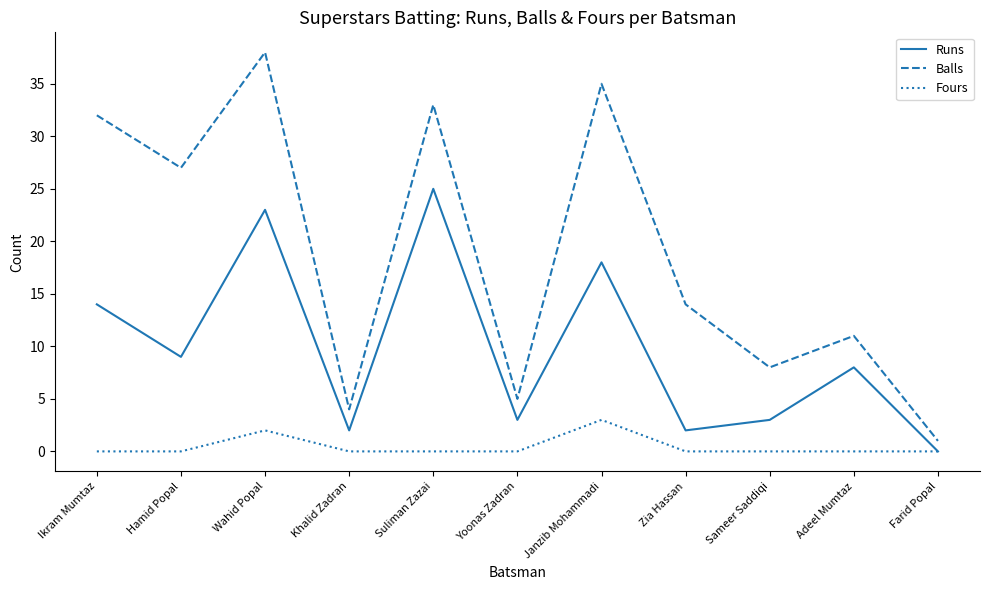

What is the sum of all Fours values?

5